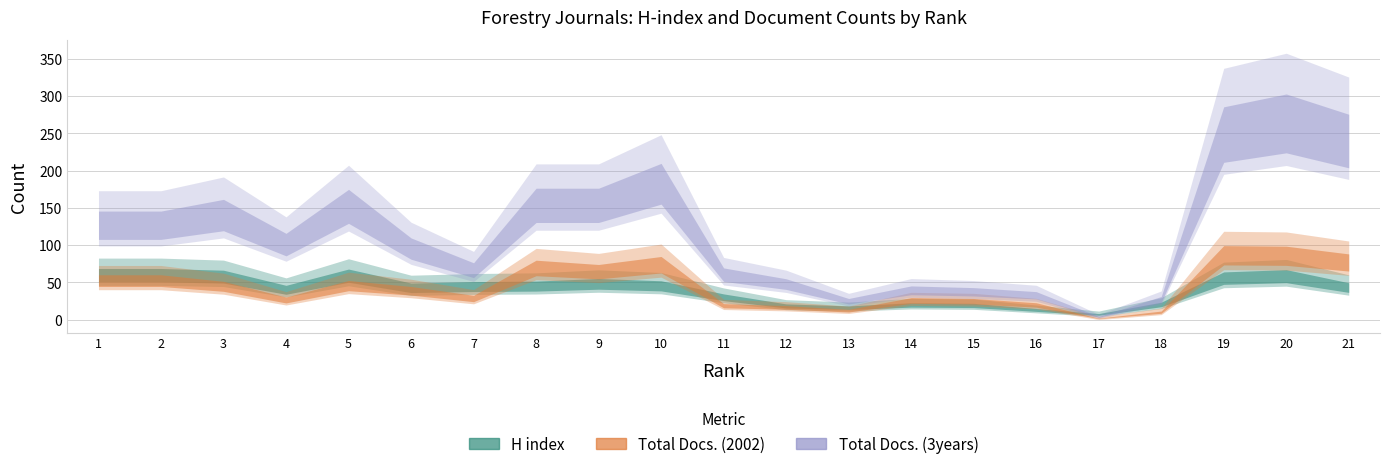

At which category is the sum across all series the highest?

20